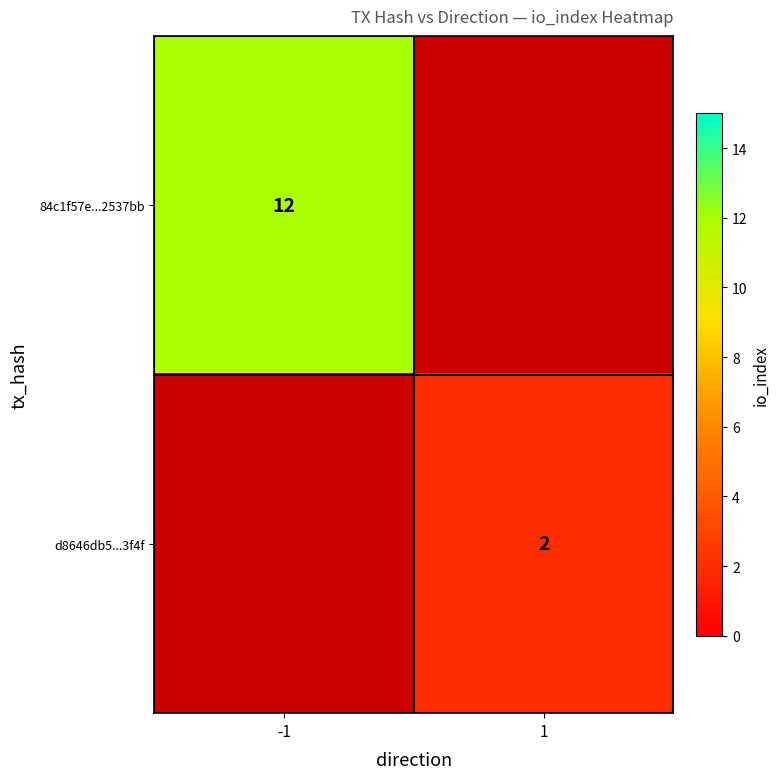

Is it true that d8646db5...3f4f equals 2 at 1?

True